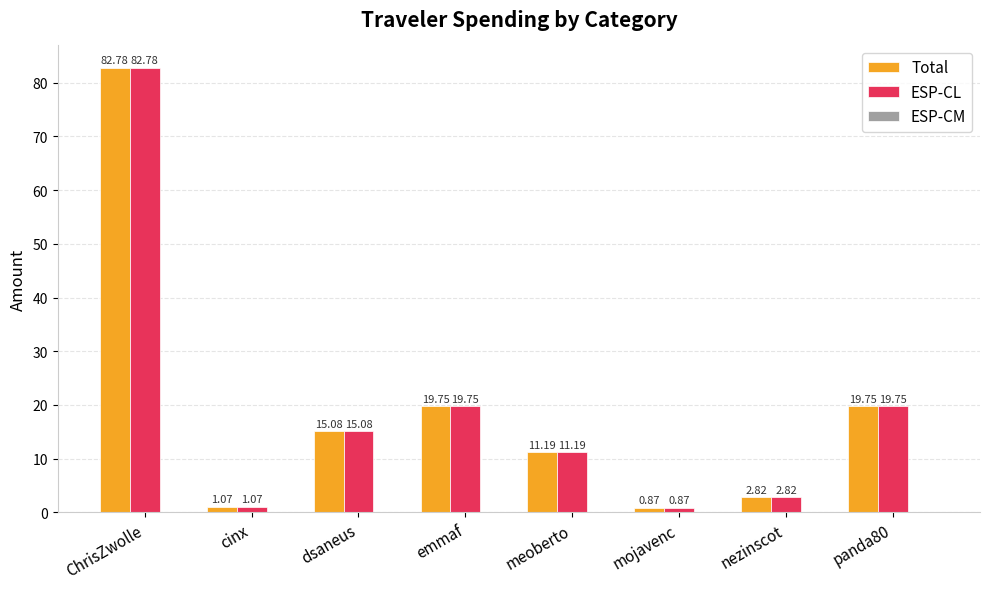

At which category is the sum across all series the highest?

ChrisZwolle